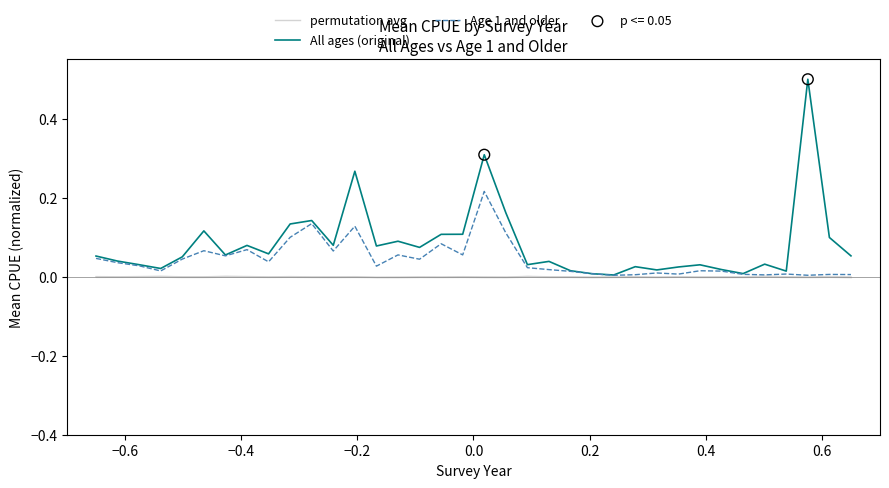

Which series contains the lowest Y value?

permutation avg